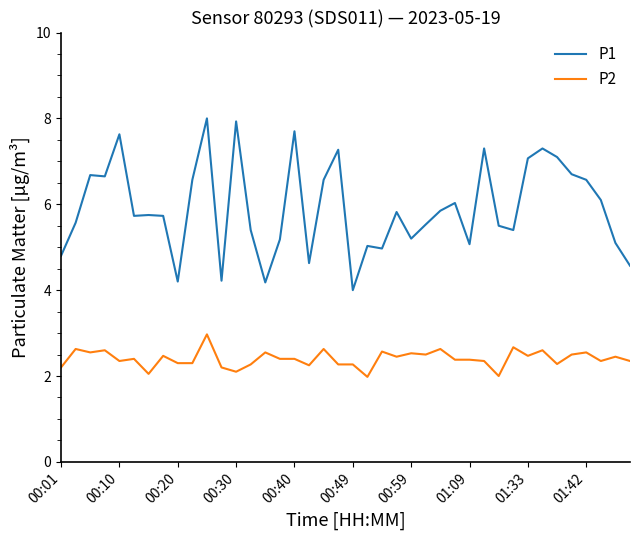

Which series has the largest total across all categories?

P1